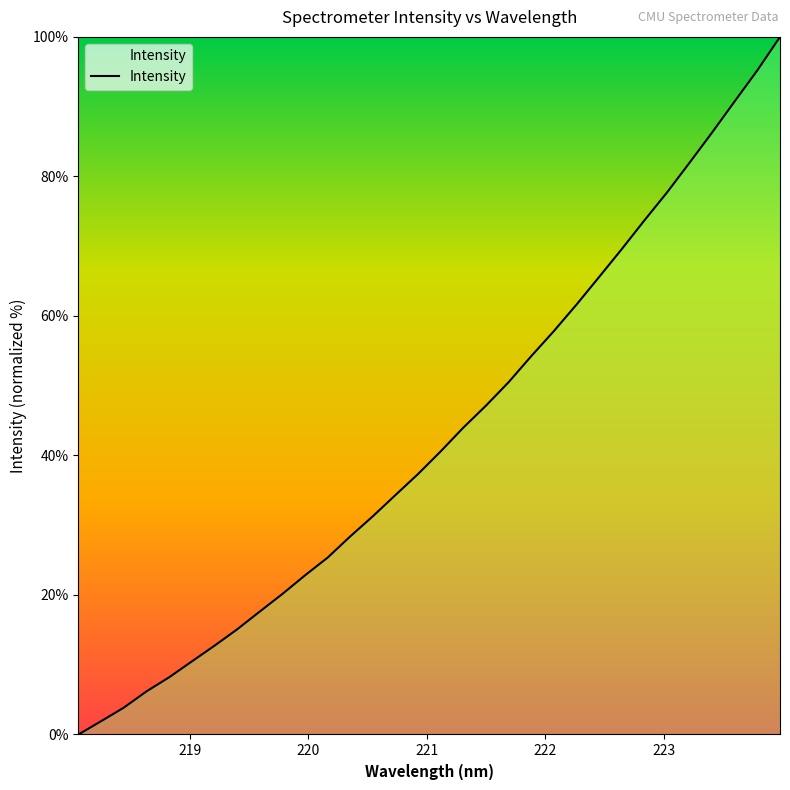

What is the maximum value shown in the chart?

100.0